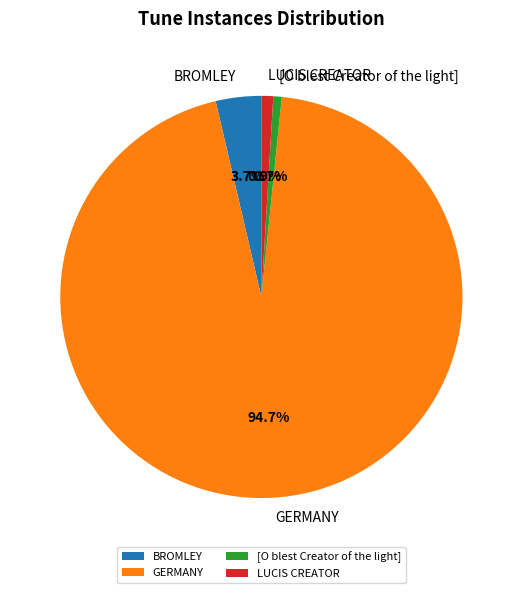

To the nearest percent, what percentage of the pie is [O blest Creator of the light]?

1%